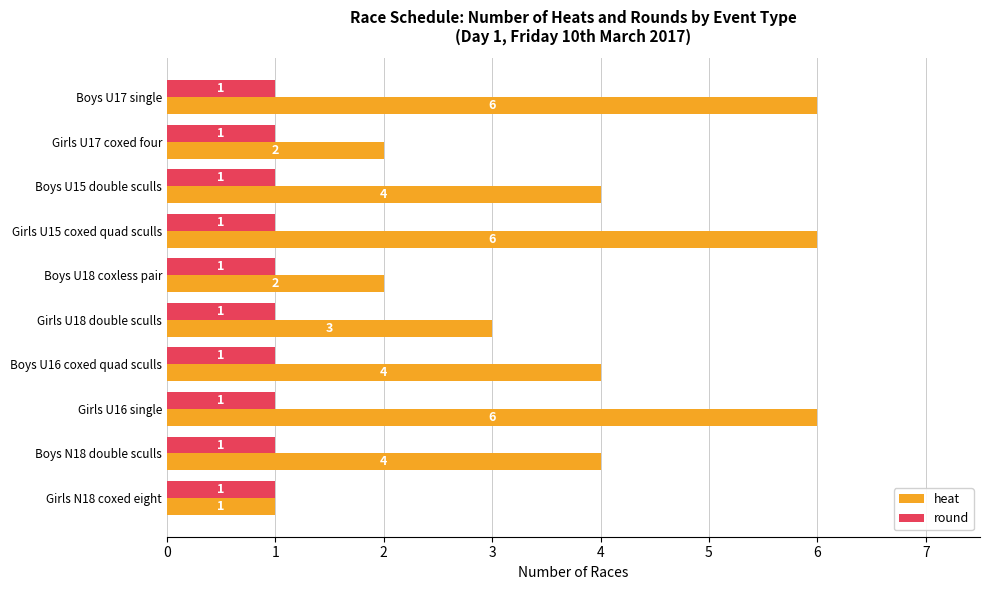

The value of heat at Boys U16 coxed quad sculls is 3. True or false?

False